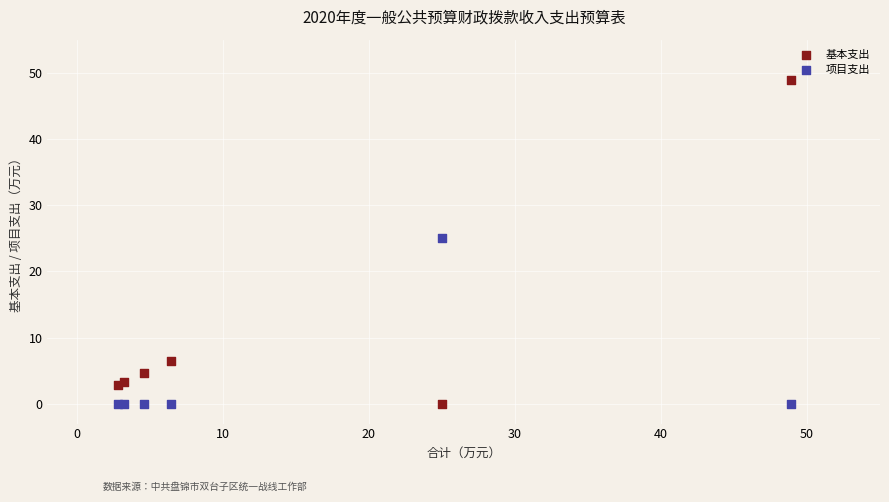

Which series reaches the maximum Y coordinate?

基本支出